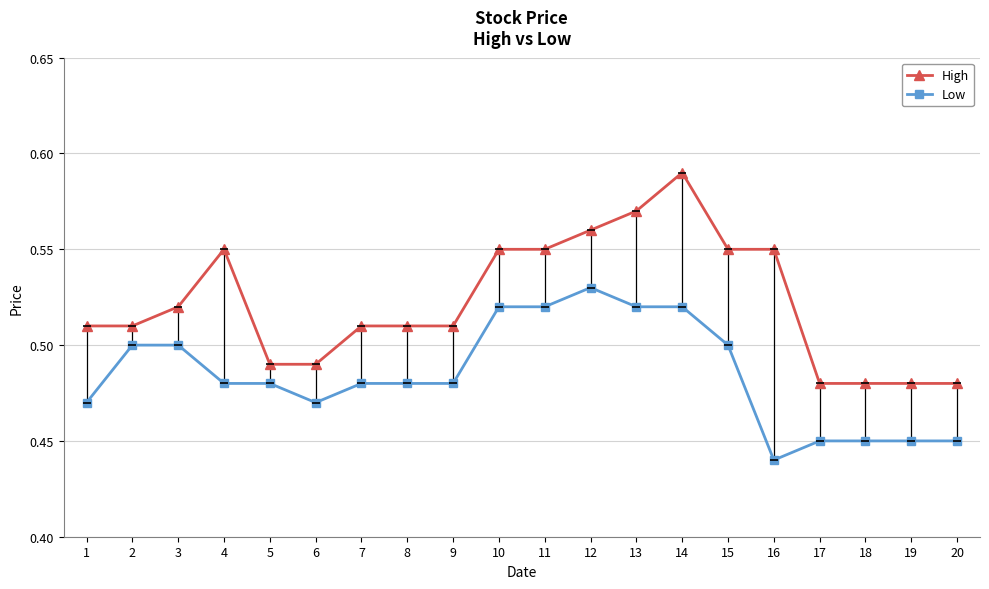

Between 1 and 19, which series saw the biggest shift?

High